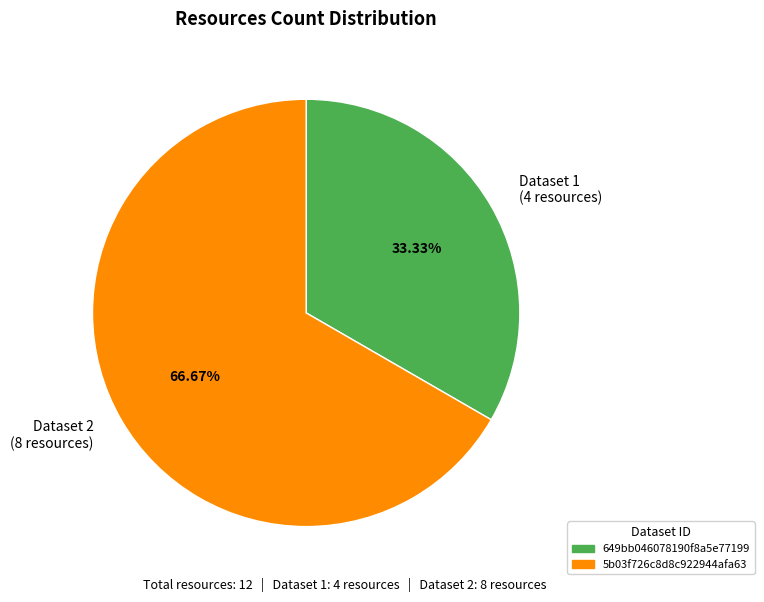

Which category accounts for the majority?

Dataset 2 (8 resources)